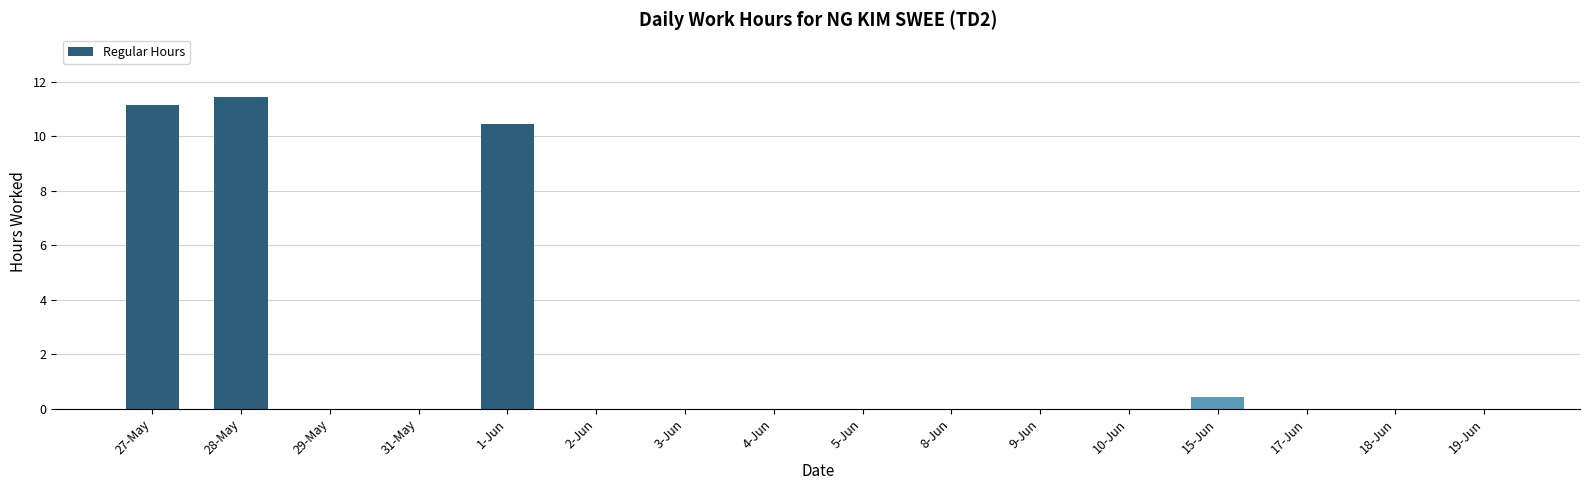

How many categories are shown in the chart?

16